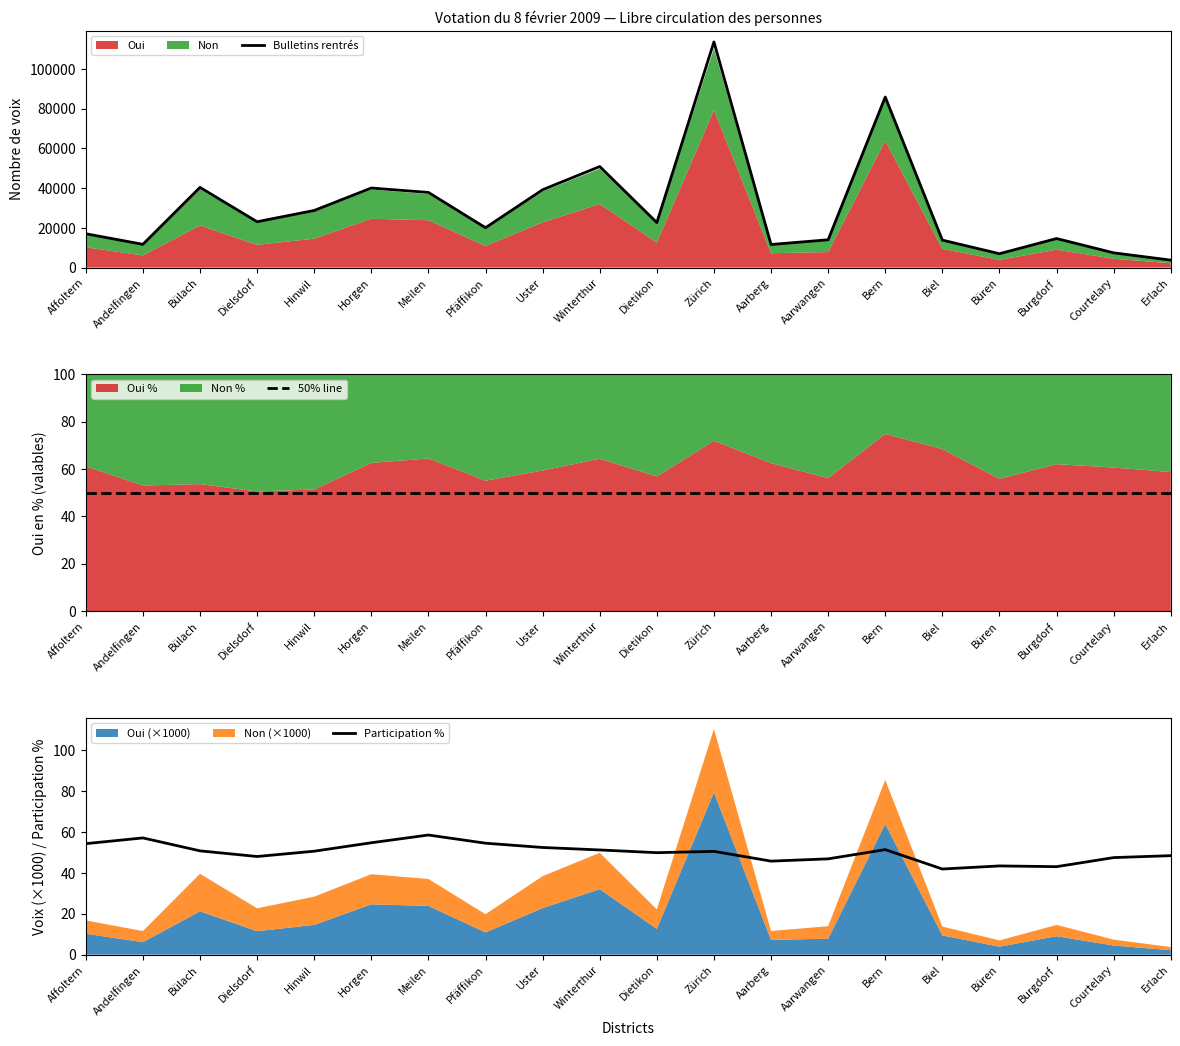

What is the difference between the second highest and minimum values in the Non series?

20027